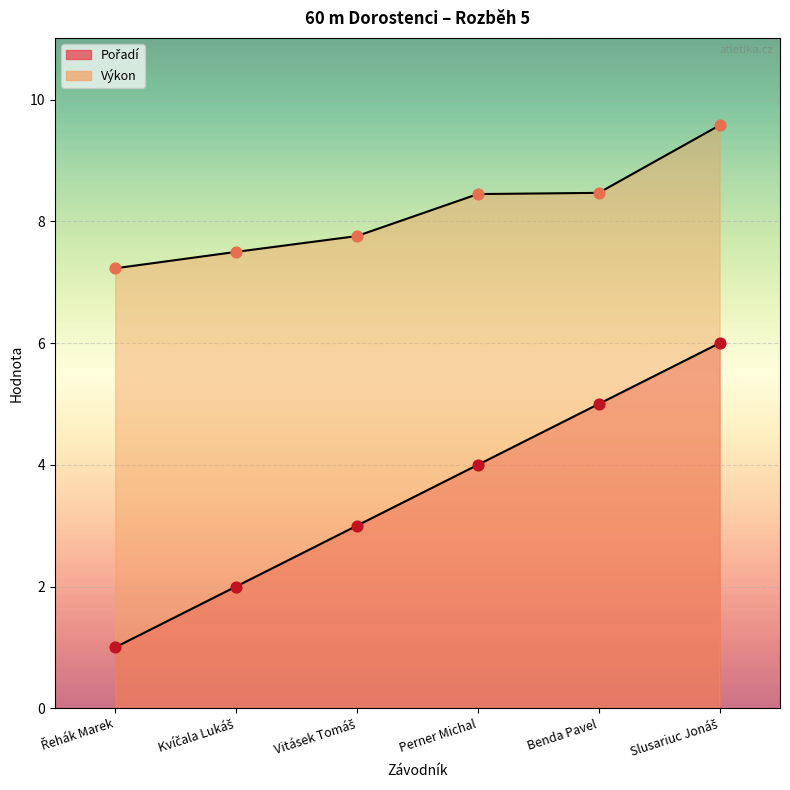

Which series reaches the minimum Y coordinate?

Pořadí